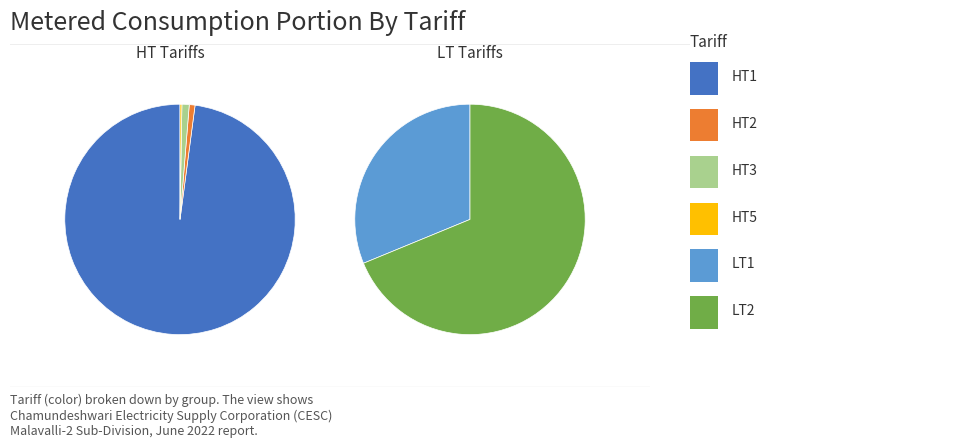

To the nearest percent, what is the average slice percentage?

17%